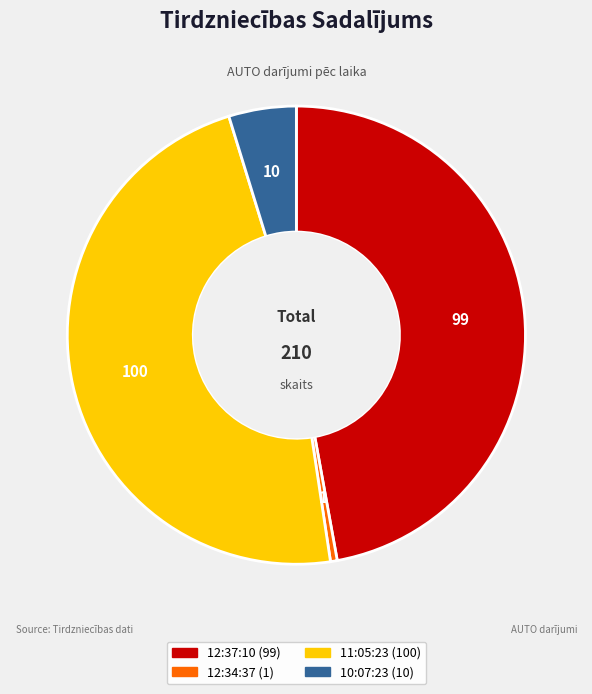

Combined, do 12:34:37 and 12:37:10 account for over 50%?

No